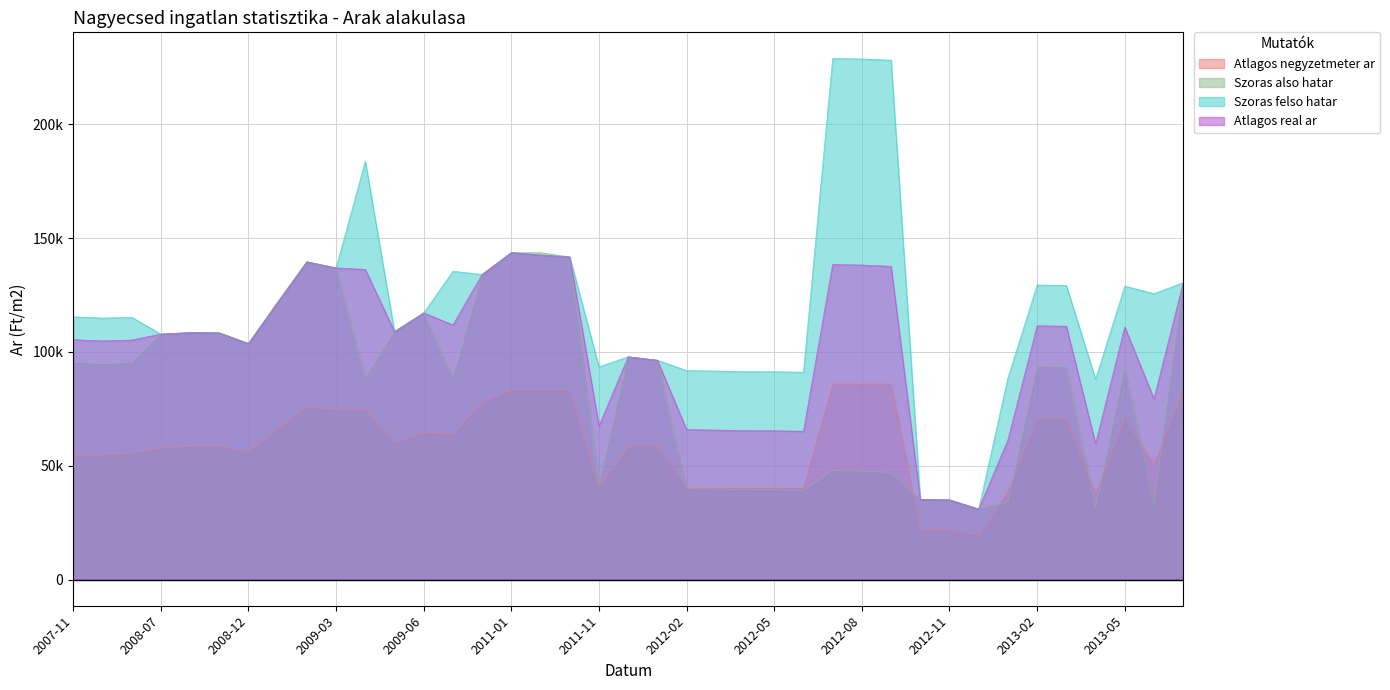

What is the sum of all Atlagos negyzetmeter ar values?

2307799